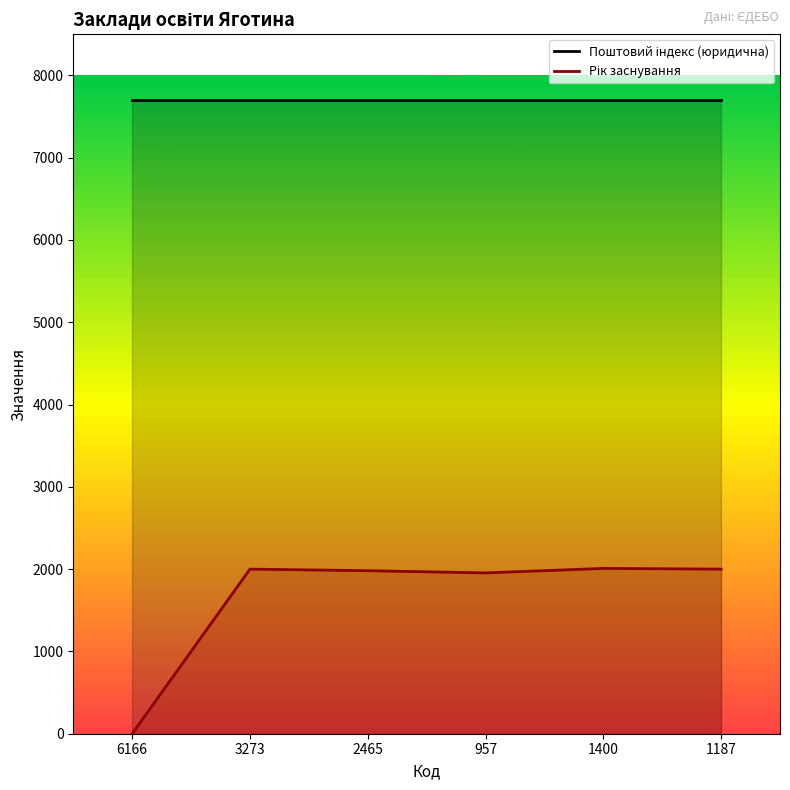

Read the Рік заснування value at 2465, to the nearest 50.

2000